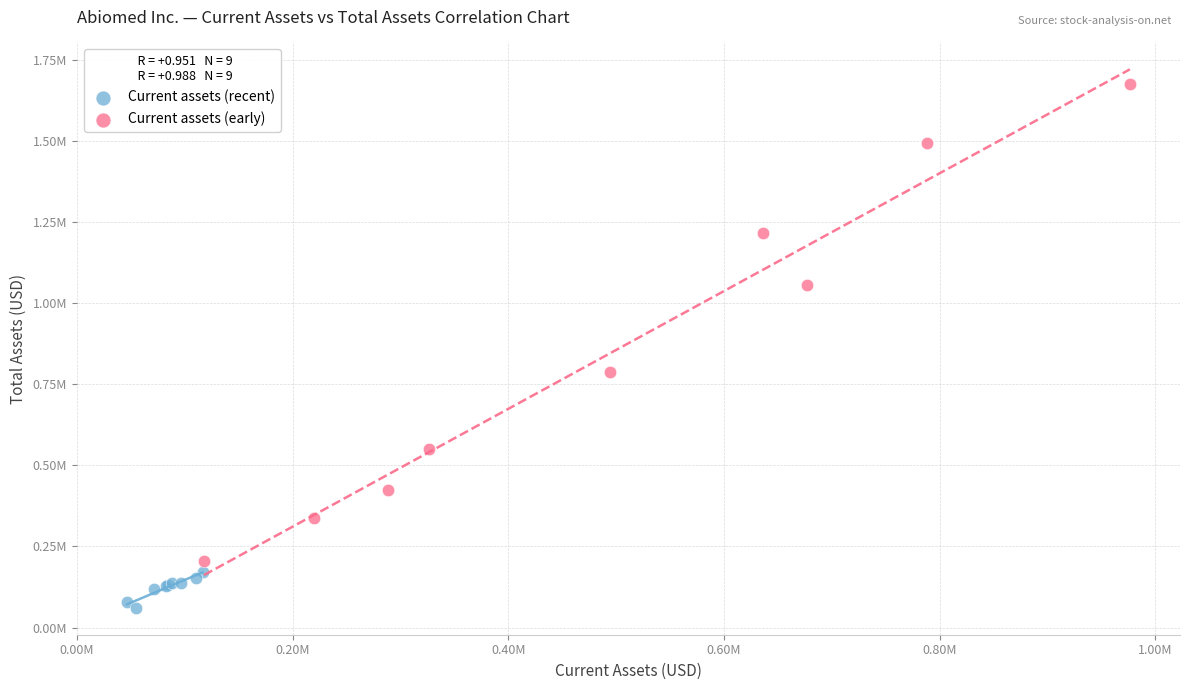

Which series reaches the maximum Y coordinate?

Current assets (early)